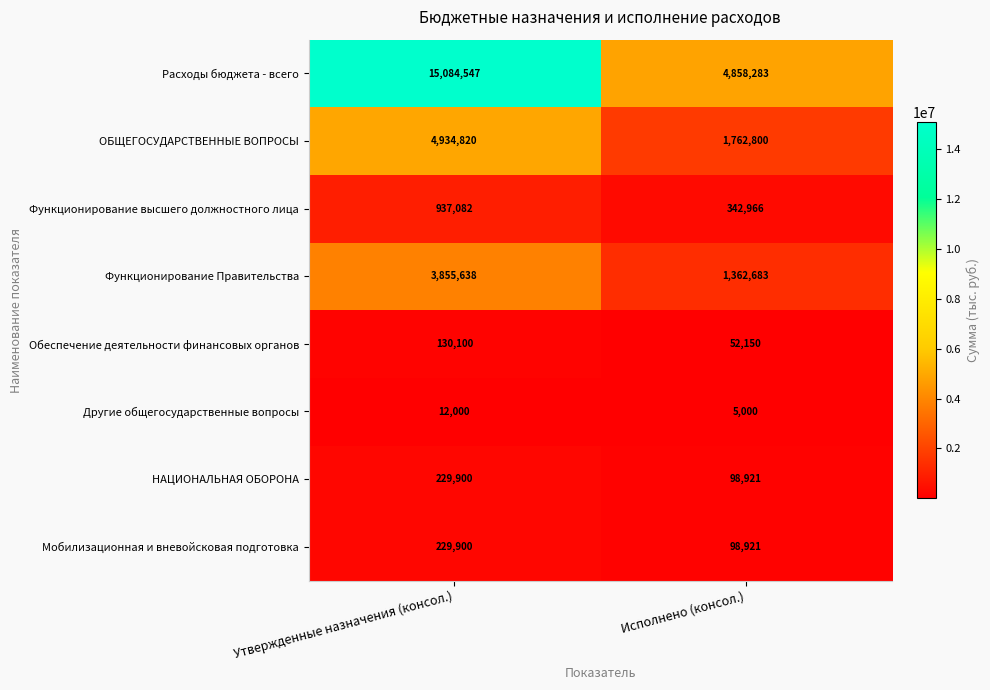

At which category does the chart reach its minimum across all series?

Исполнено (консол.)